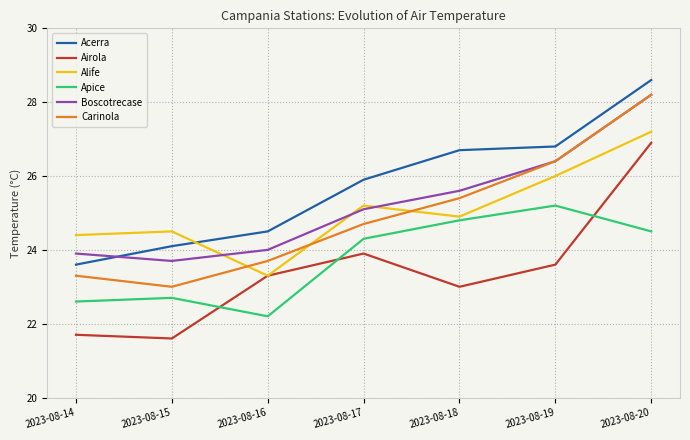

Rank the series at 2023-08-14 from highest to lowest value.

Alife, Boscotrecase, Acerra, Carinola, Apice, Airola